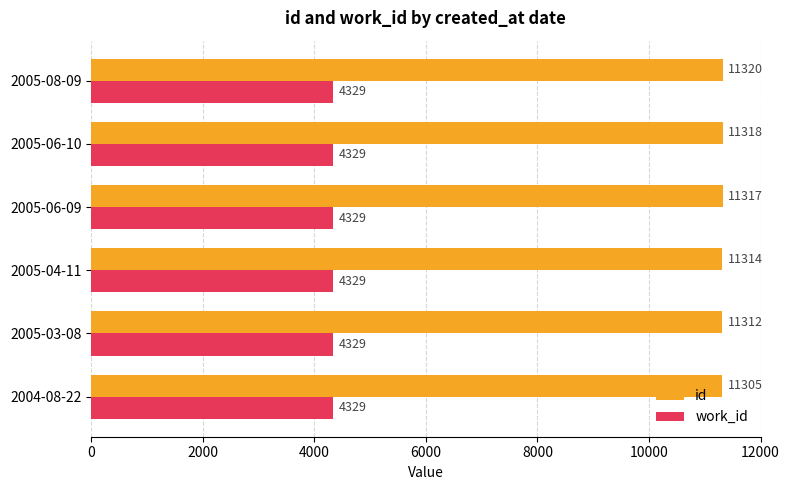

What is the sum of all id values?

67886